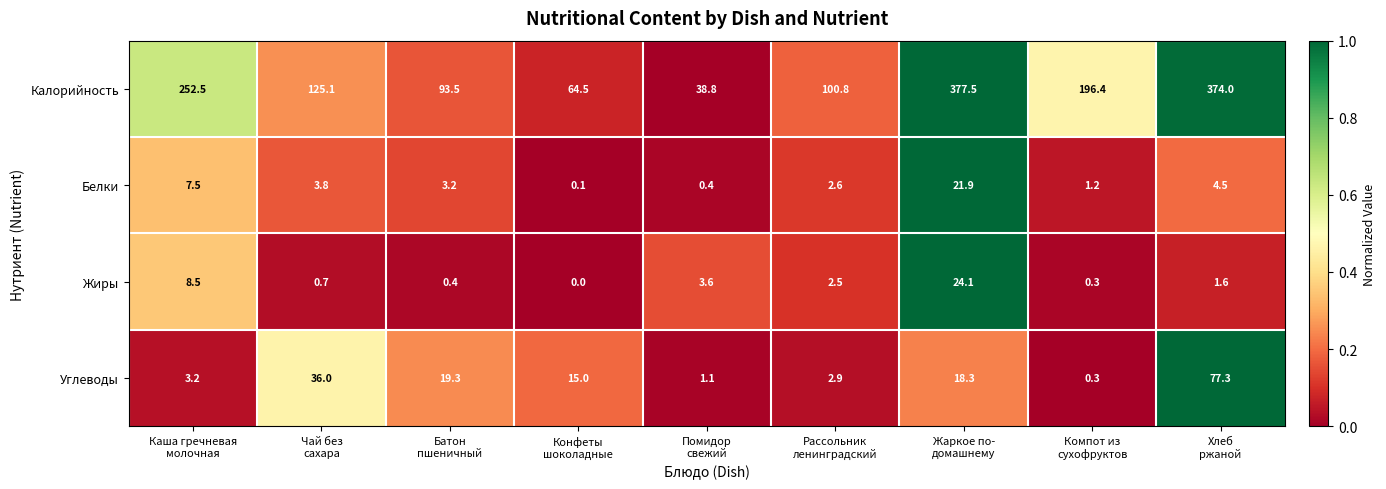

What is the average value of the Белки series?

5.0